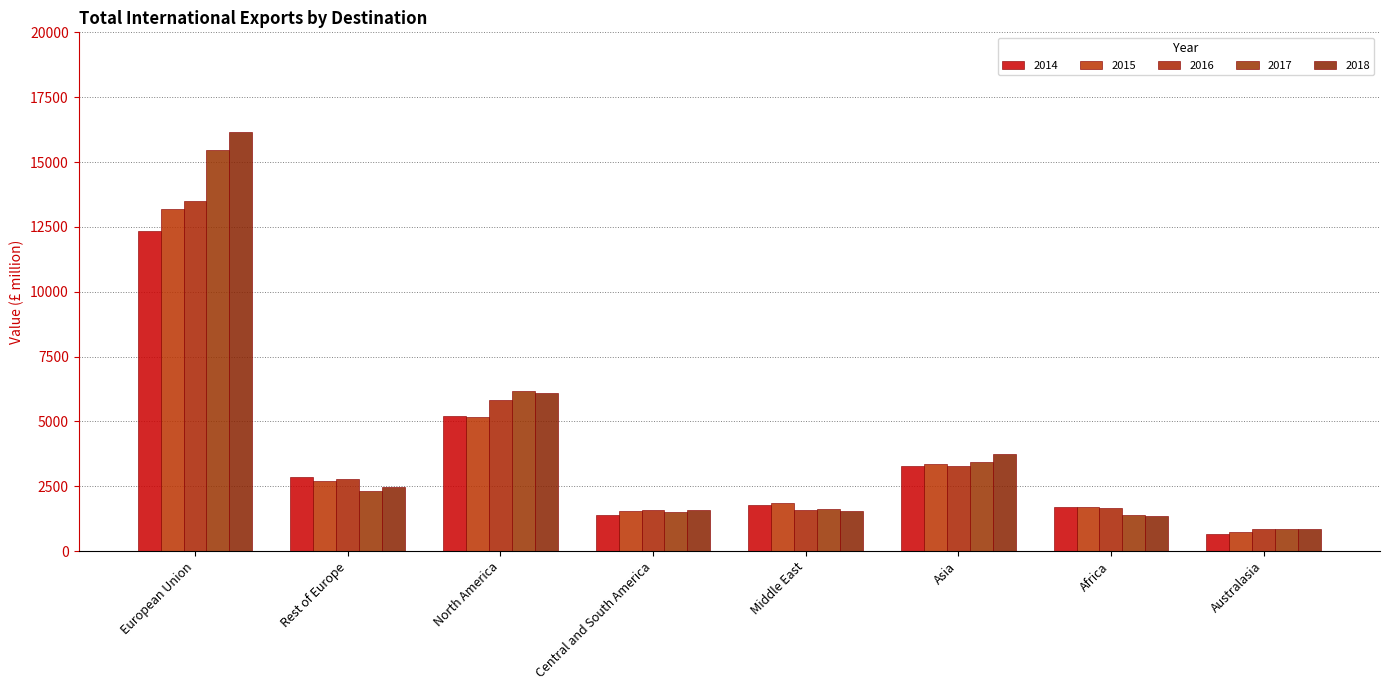

What is the label of the 7th bar from the left?

Africa